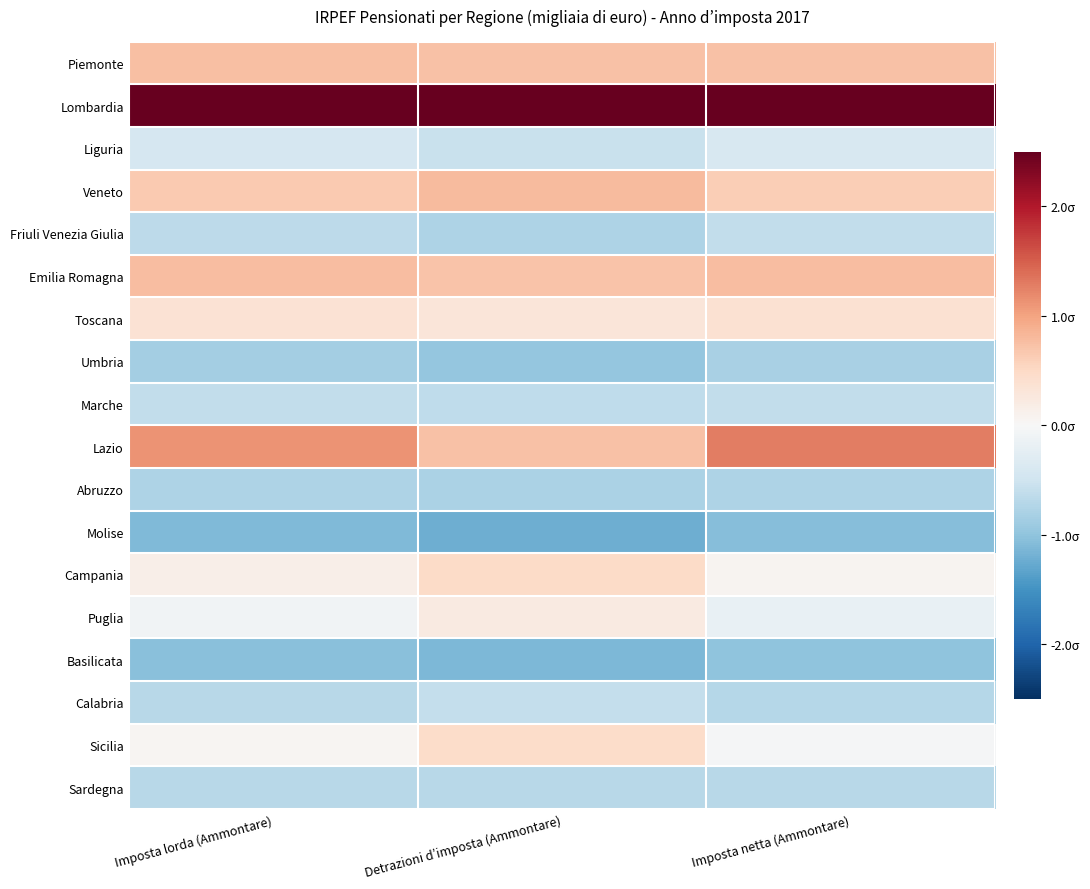

Count the number of categories in the chart.

3